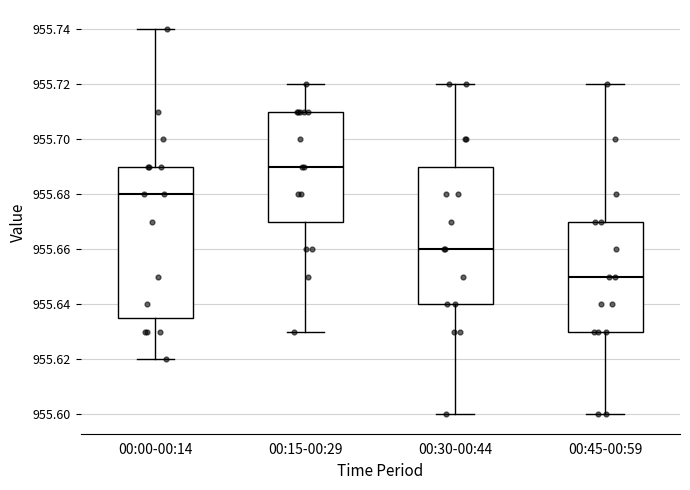

Which box is the tallest, from its lower edge to its upper edge?

00:00-00:14